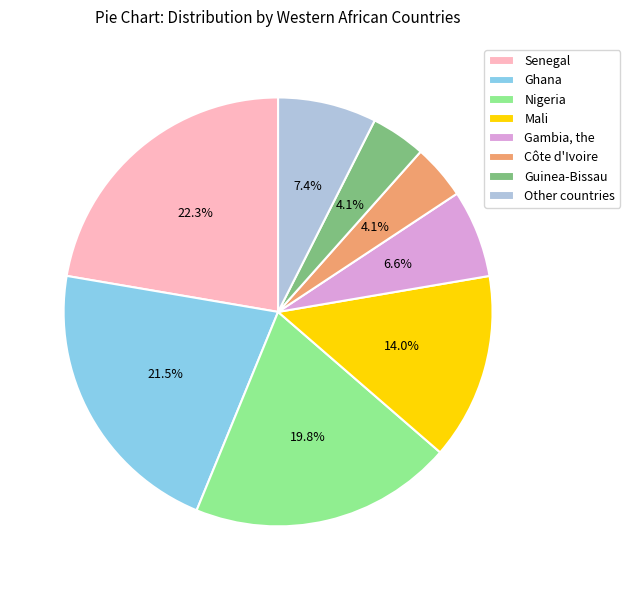

Does Mali account for over 50% of the chart?

No